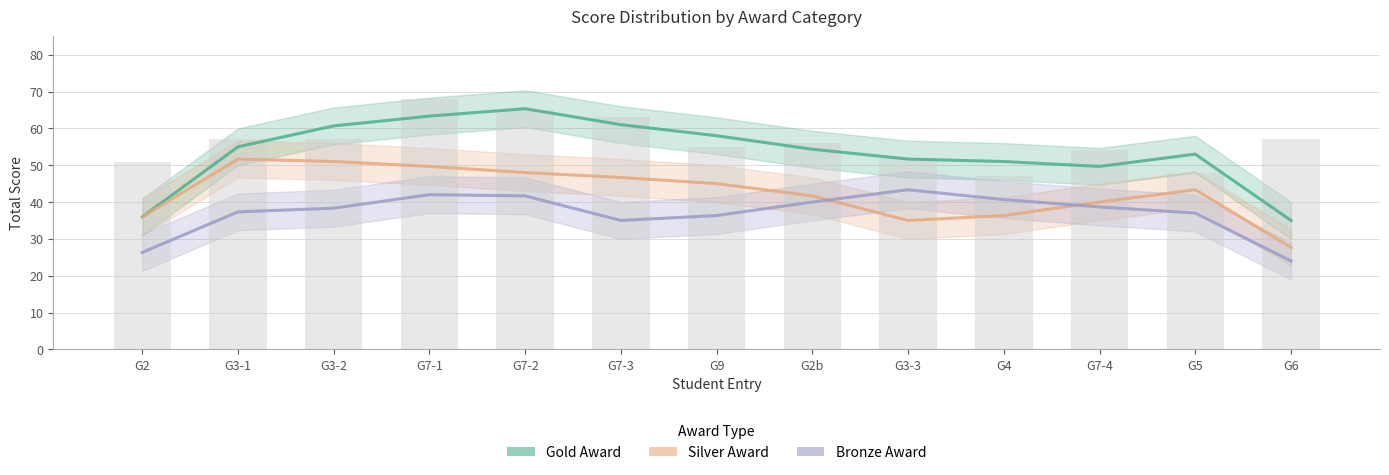

What is the difference between the maximum and second lowest values in the Gold Award series?

29.3